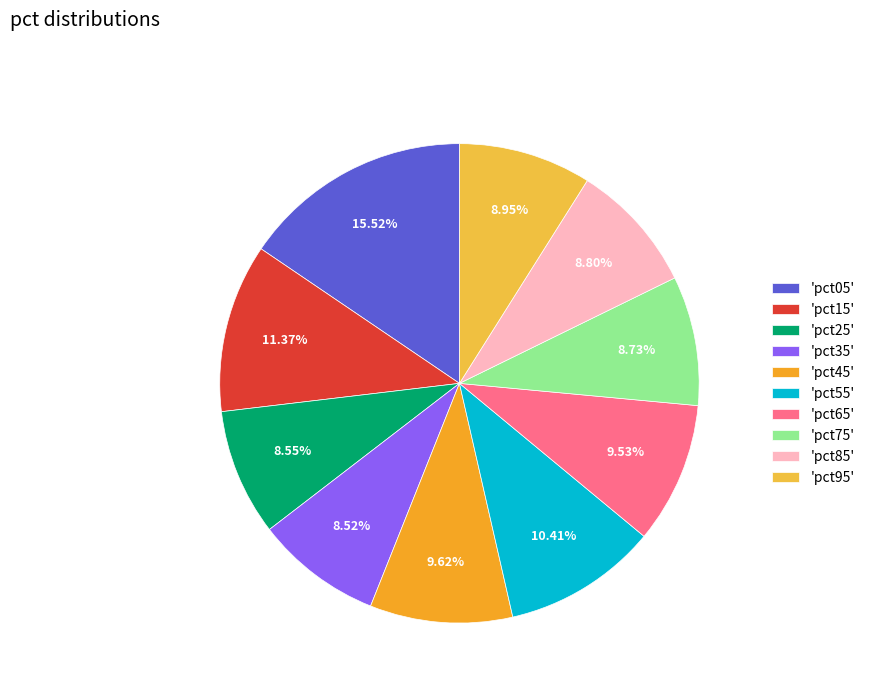

To the nearest percent, what is the difference between the largest and smallest slice percentages?

7%